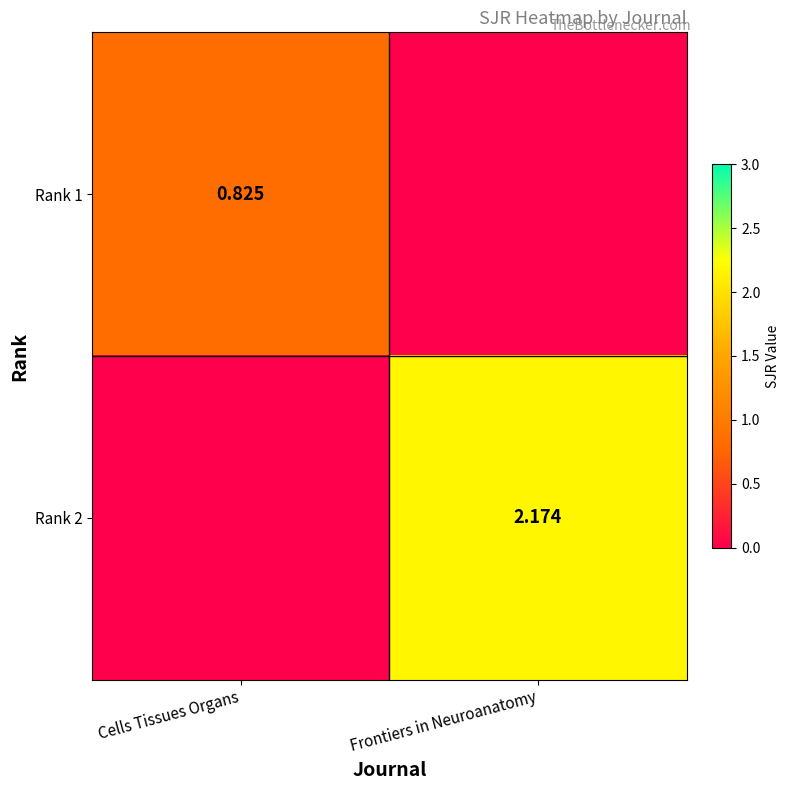

How many distinct data groups are displayed?

2